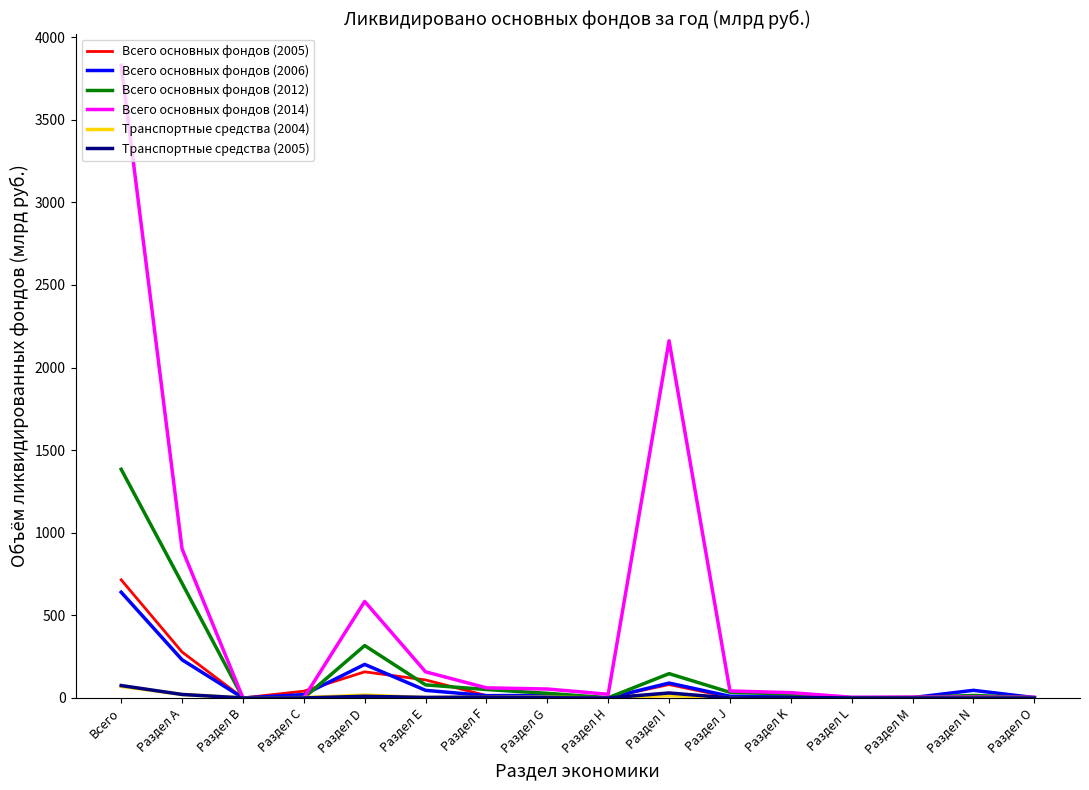

What is the difference between the second highest and minimum values in the Всего основных фондов (2012) series?

694